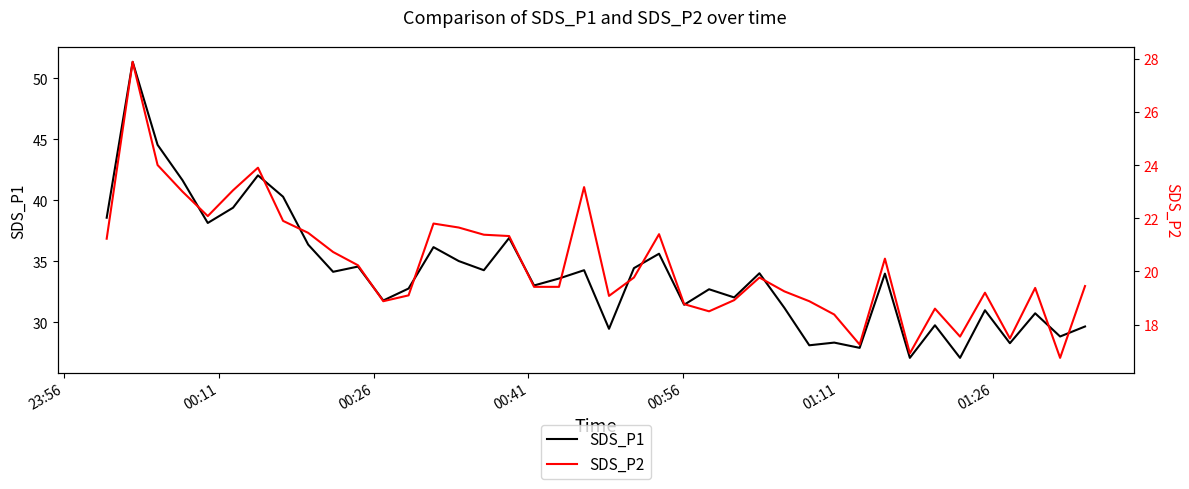

What is the highest value of the SDS_P1 series?

51.4